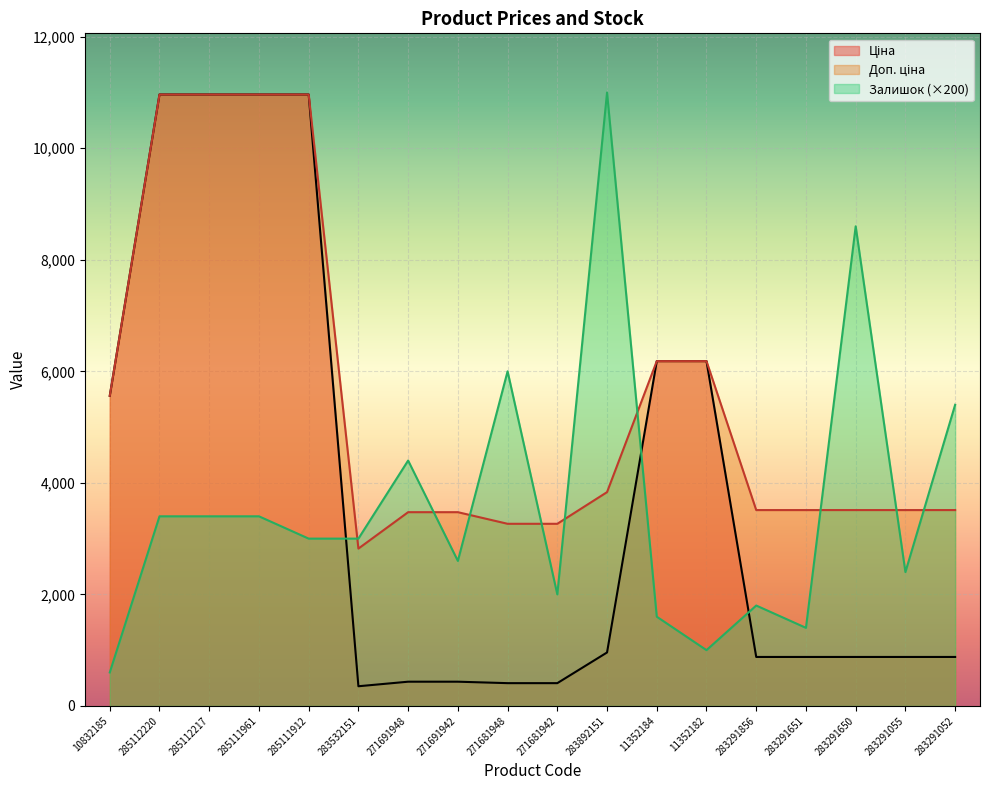

At which category is the sum across all series the highest?

285112220